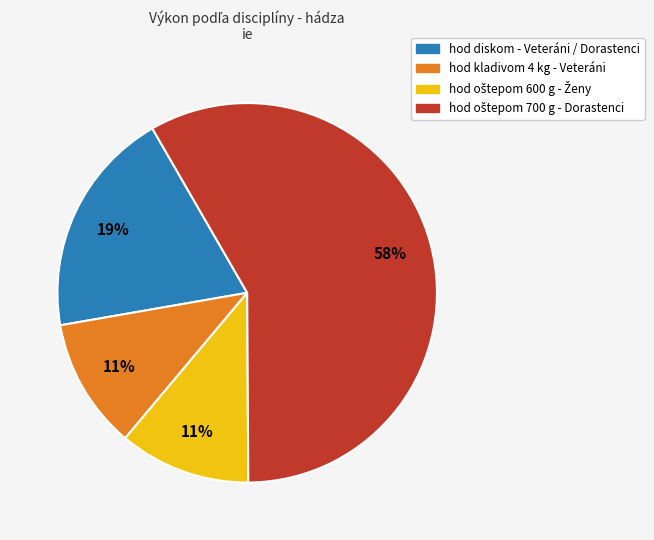

To the nearest percent, what is the average slice percentage?

25%